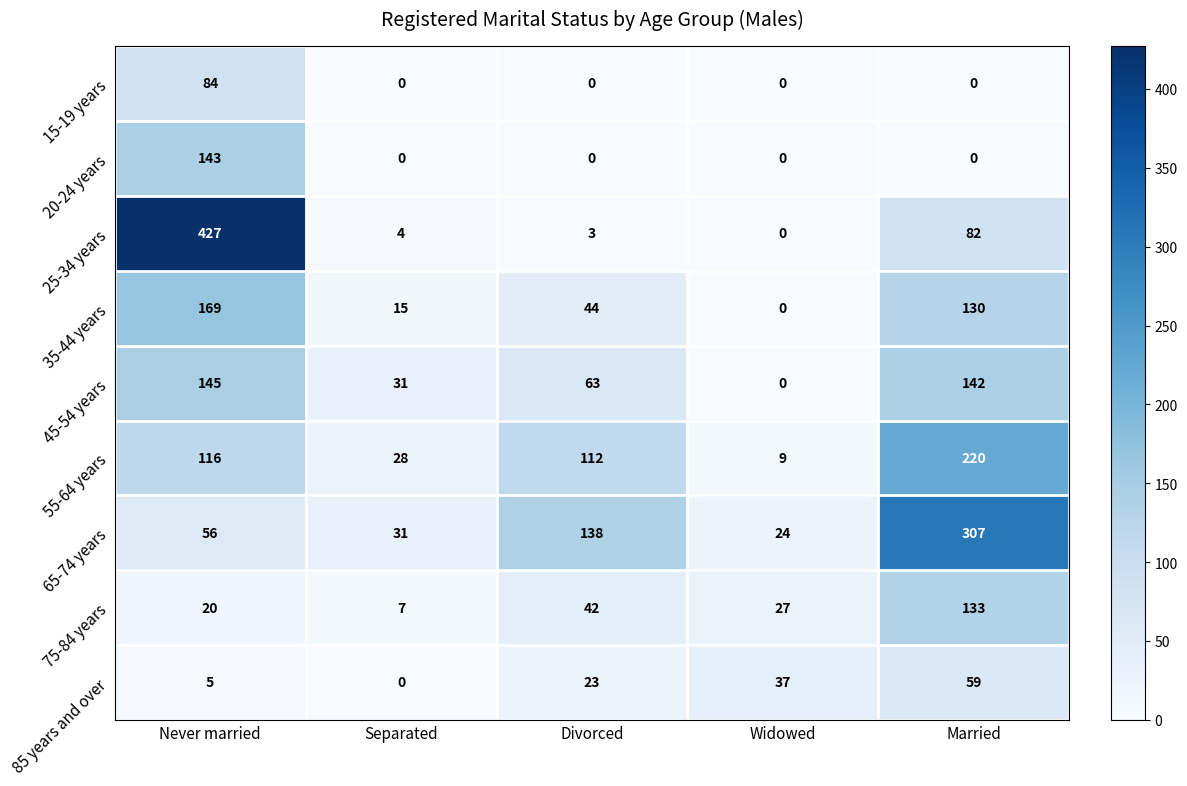

Which series has the largest total across all categories?

65-74 years